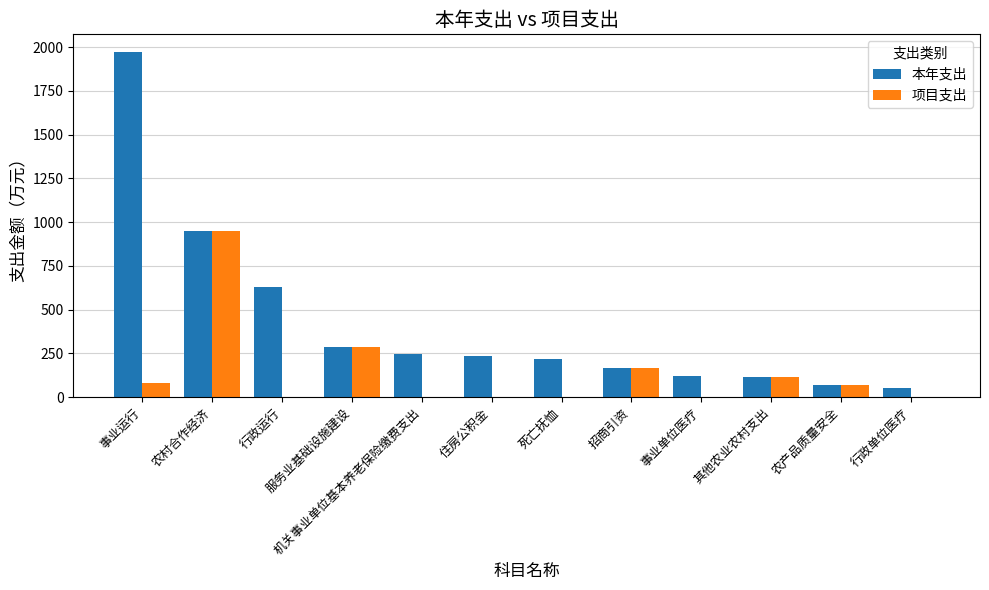

The 本年支出 series shows 285.2 at 服务业基础设施建设. True or false?

True